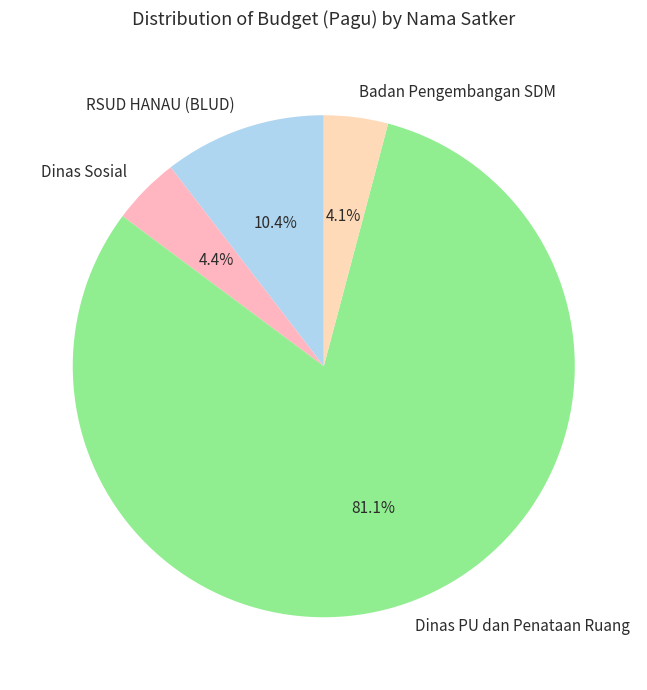

Between Dinas Sosial and RSUD HANAU (BLUD), which is larger?

RSUD HANAU (BLUD)